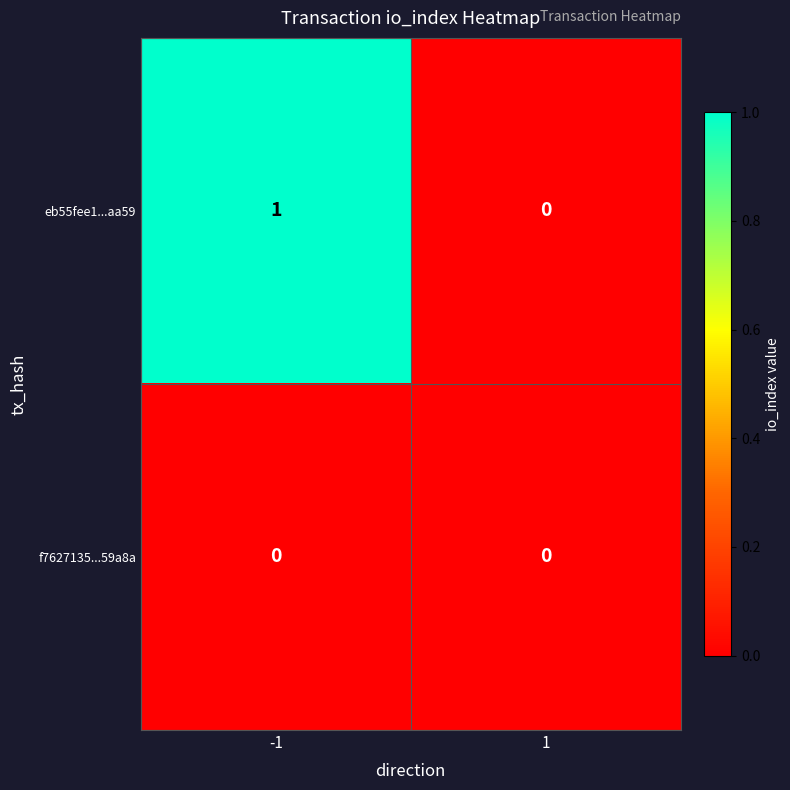

Which series has the largest total across all categories?

eb55fee1...aa59